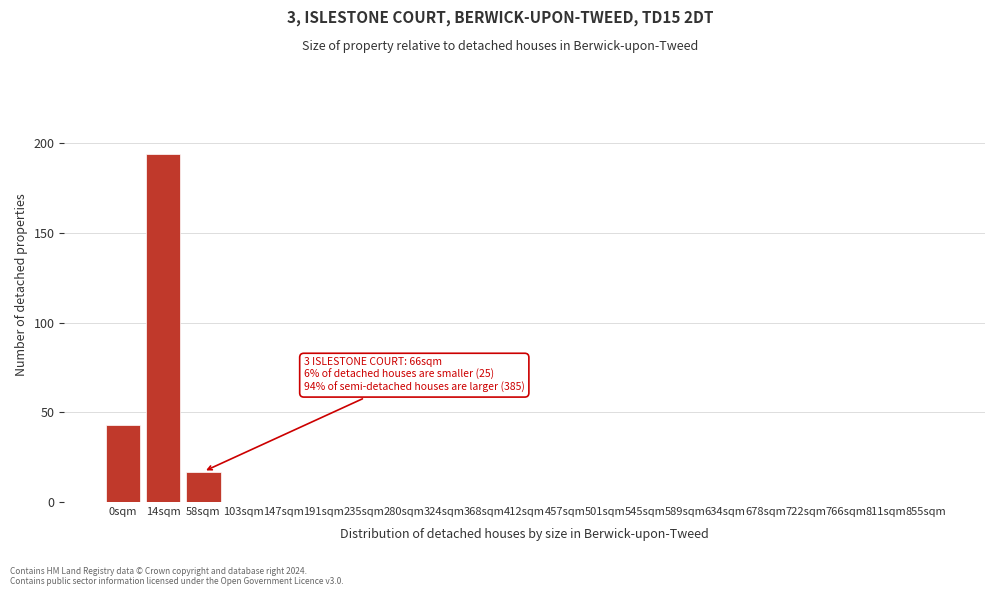

Reading left to right, extract all data points from this chart.

0sqm=43	14sqm=194	58sqm=17	103sqm=0	147sqm=0	191sqm=0	235sqm=0	280sqm=0	324sqm=0	368sqm=0	412sqm=0	457sqm=0	501sqm=0	545sqm=0	589sqm=0	634sqm=0	678sqm=0	722sqm=0	766sqm=0	811sqm=0	855sqm=0